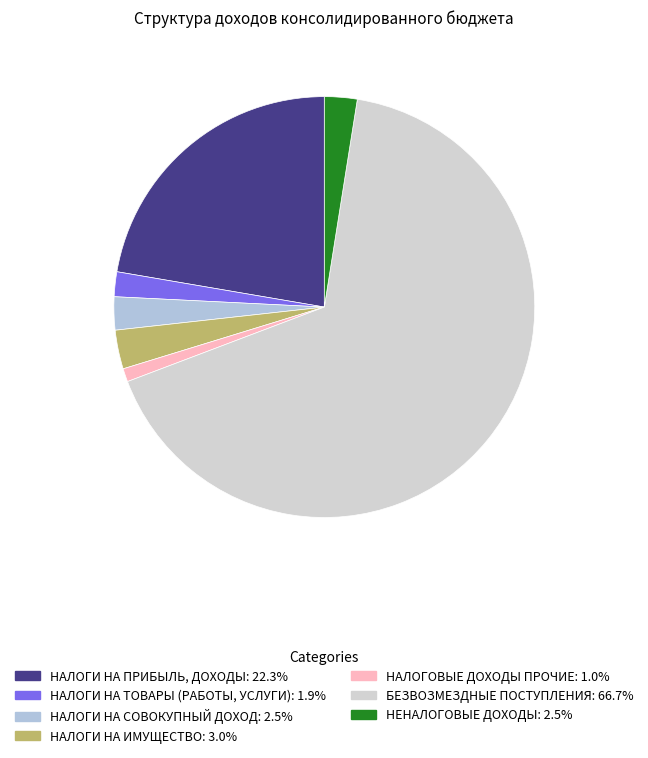

Count the number of slices in the pie.

7